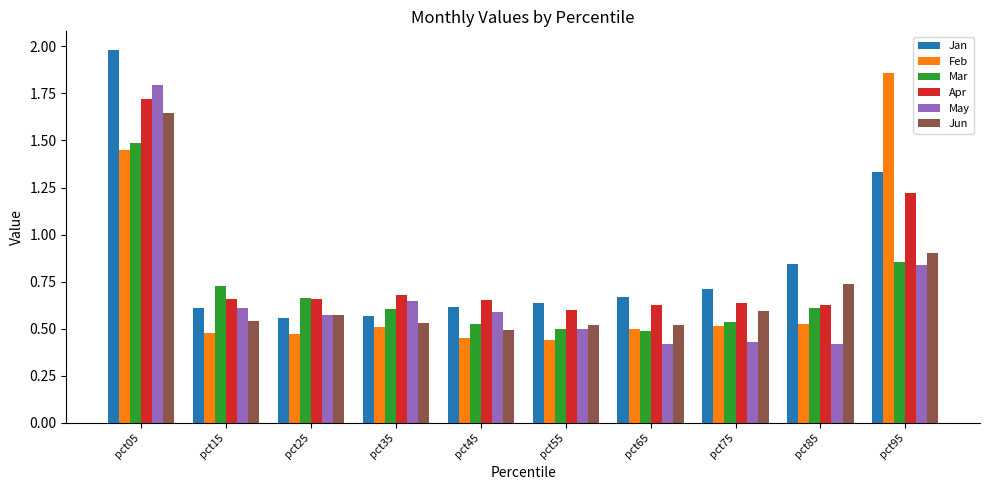

Rank the series by their maximum value, from lowest to highest.

Mar, Jun, Apr, May, Feb, Jan